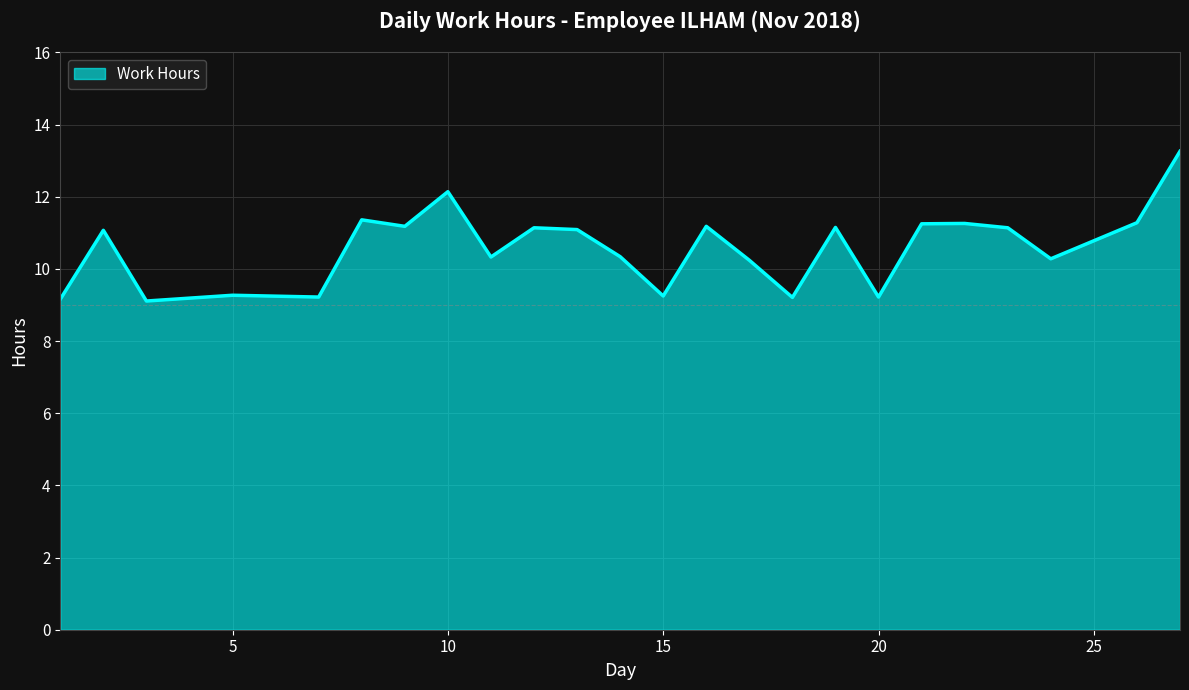

What is the smallest value displayed?

9.1